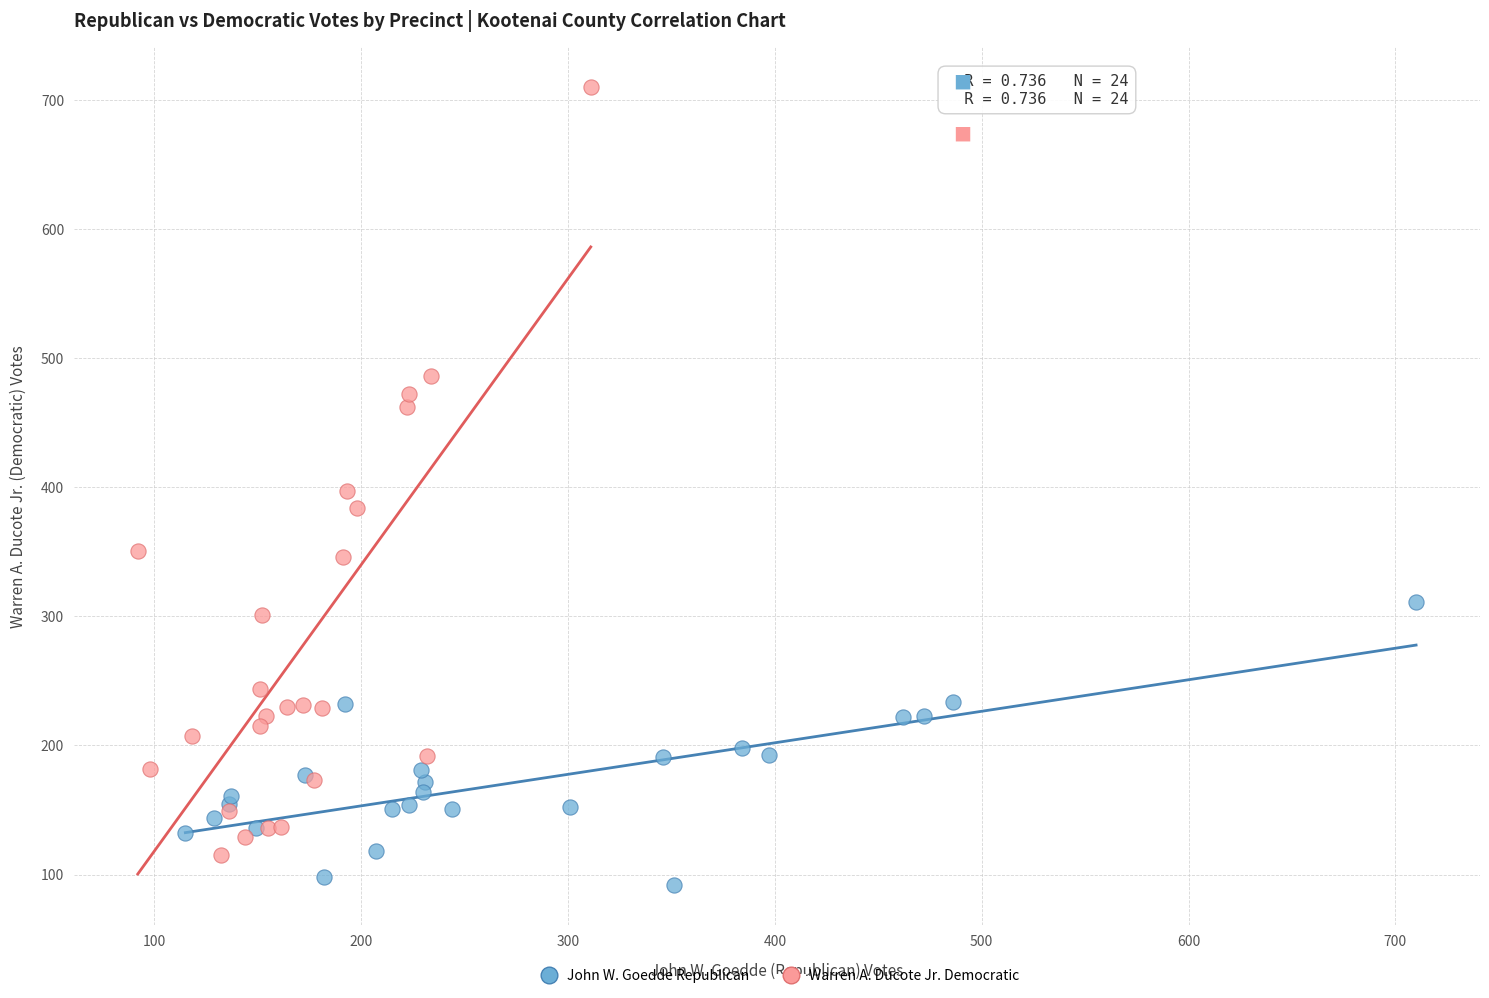

Which series contains the highest Y value?

Warren A. Ducote Jr. Democratic